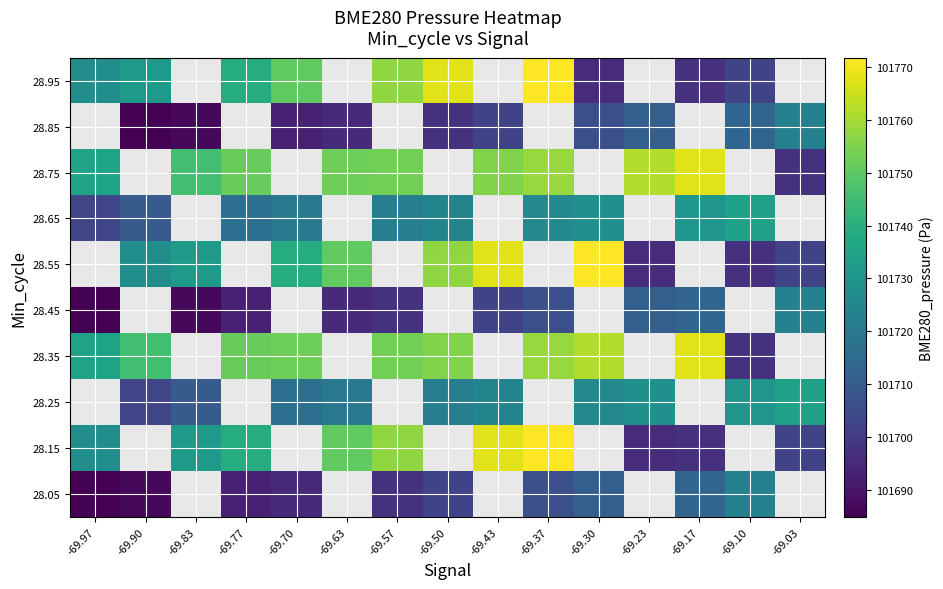

Which has a higher value, -69.23 or -69.10?

-69.10